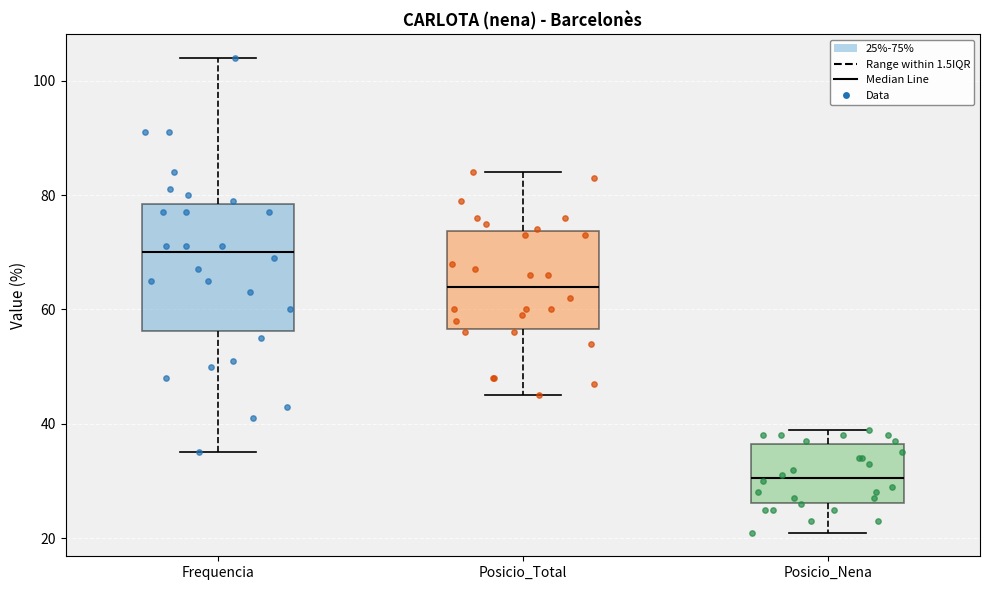

Which box is the tallest, from its lower edge to its upper edge?

Frequencia